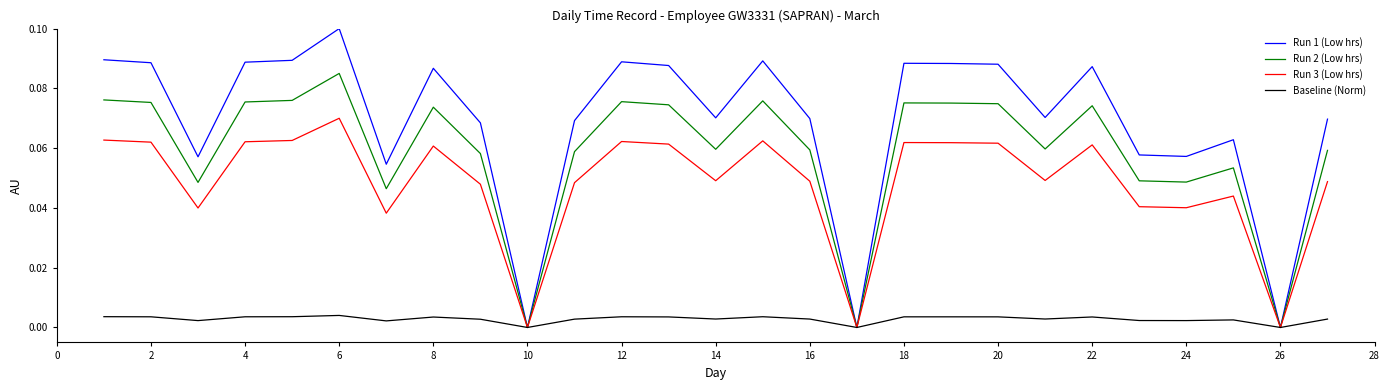

Does the chart display data point markers on the line(s)?

No